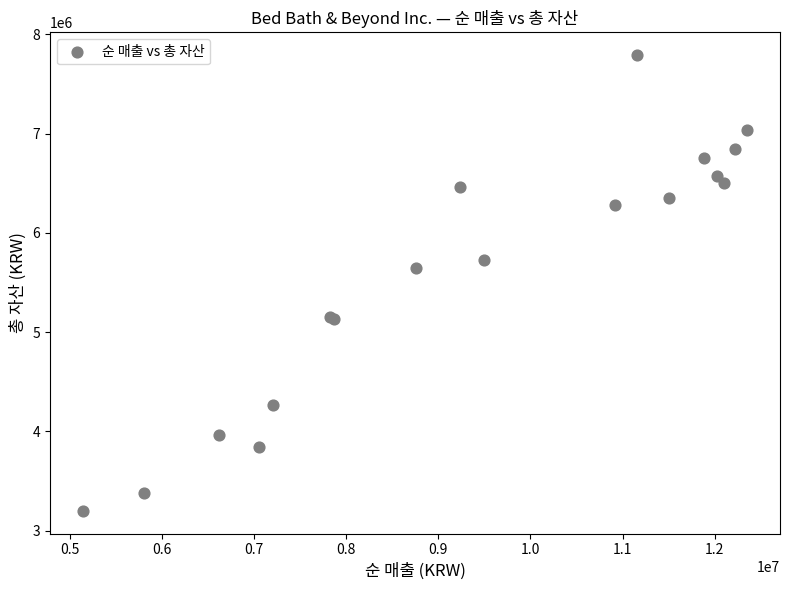

What Y value in the scatter plot is closest to 5495247?

5646193